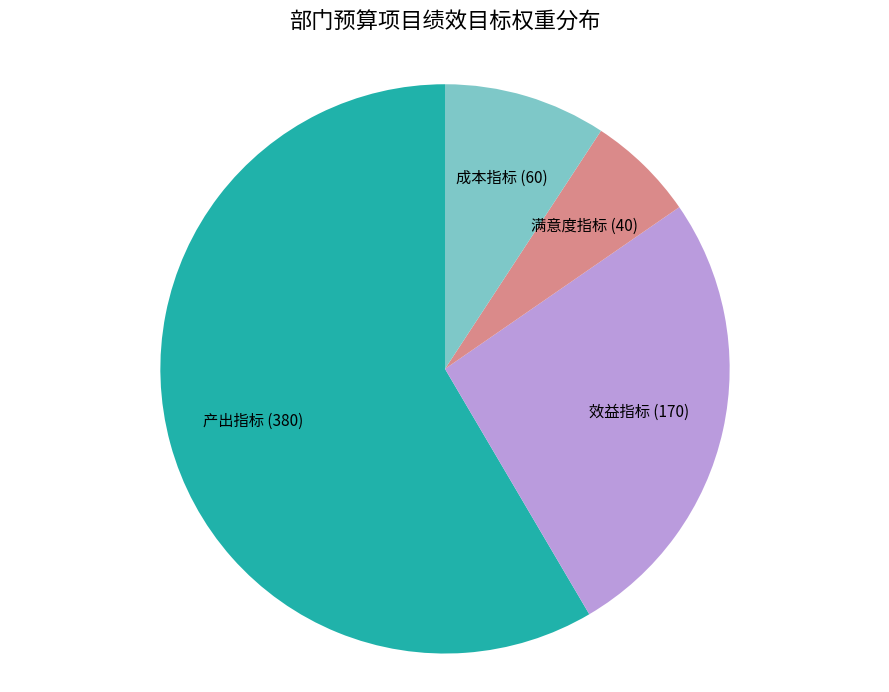

Is there any slice that represents more than half of the pie?

Yes